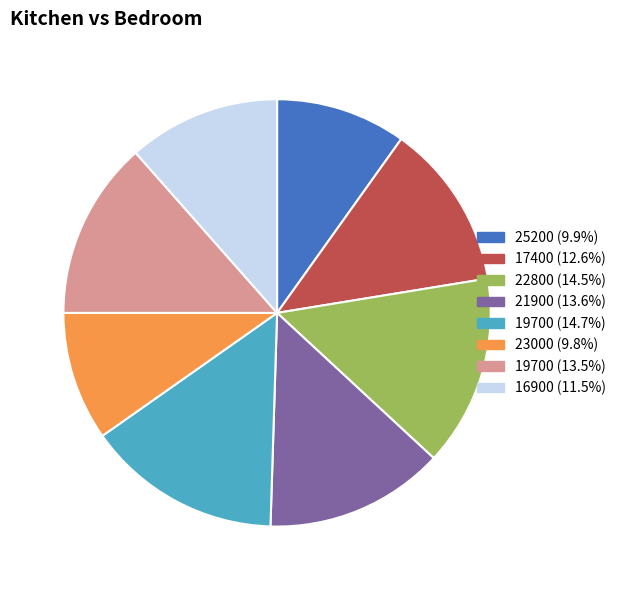

Does 21900 (13.6%) represent more than half of the total?

No